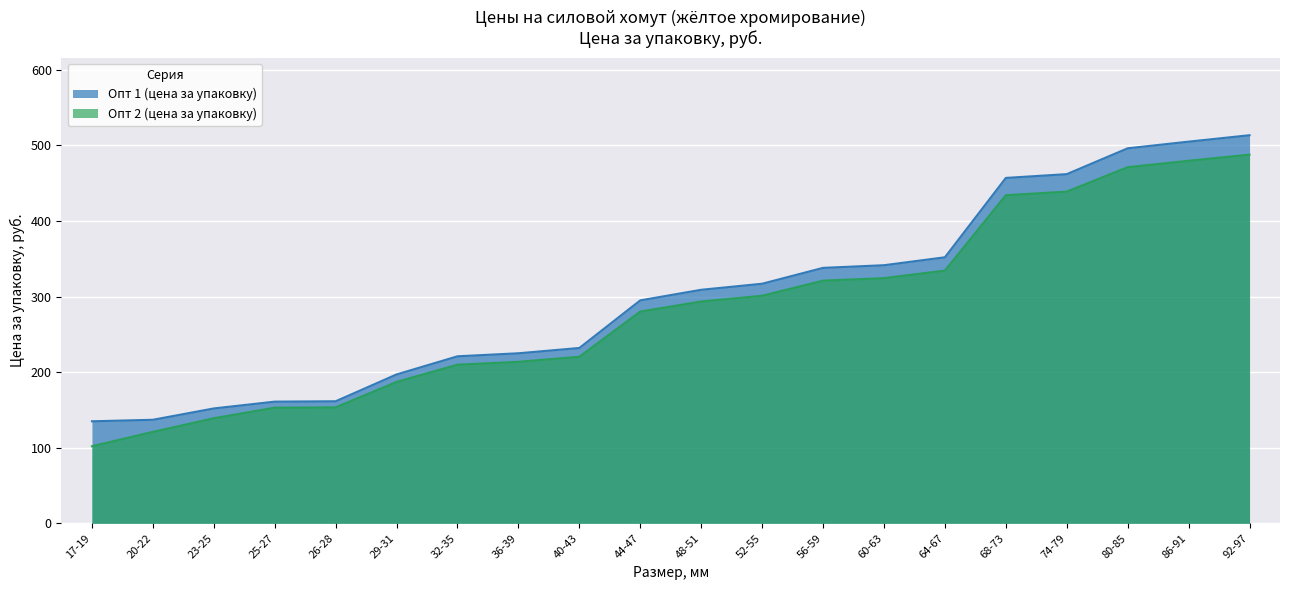

True or false: Опт 2 (цена за упаковку) and Опт 1 (цена за упаковку) cross at least once.

False